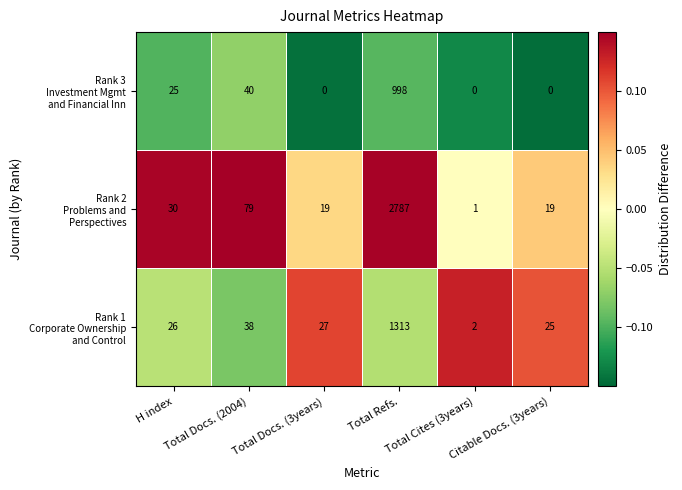

Count the number of data series in this chart.

3